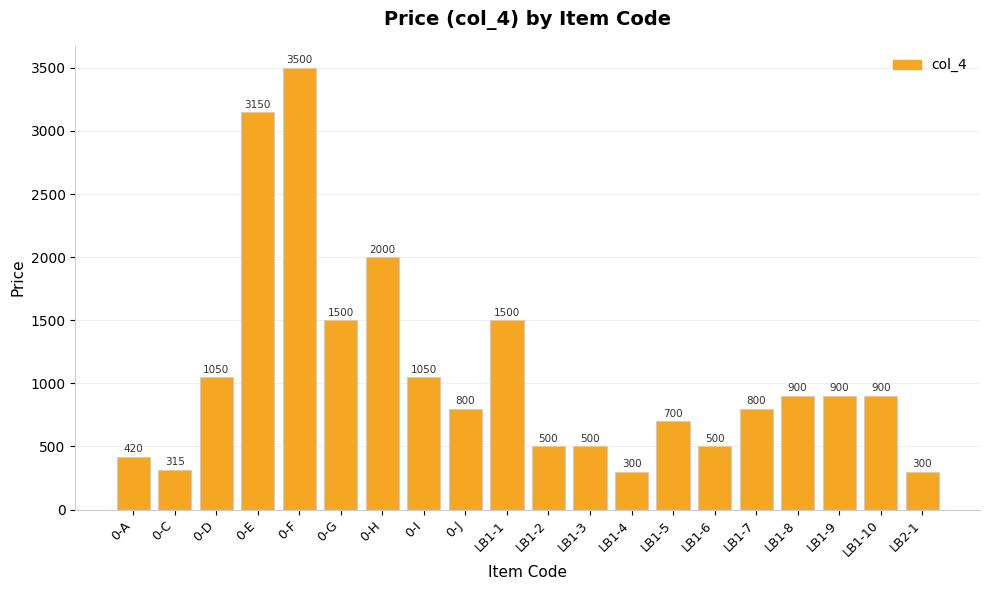

True or false: the data shows 2106 at LB1-1.

False